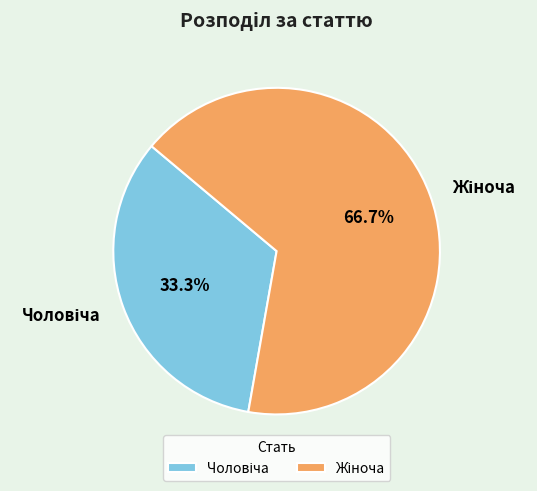

Does any single category account for the majority?

Yes